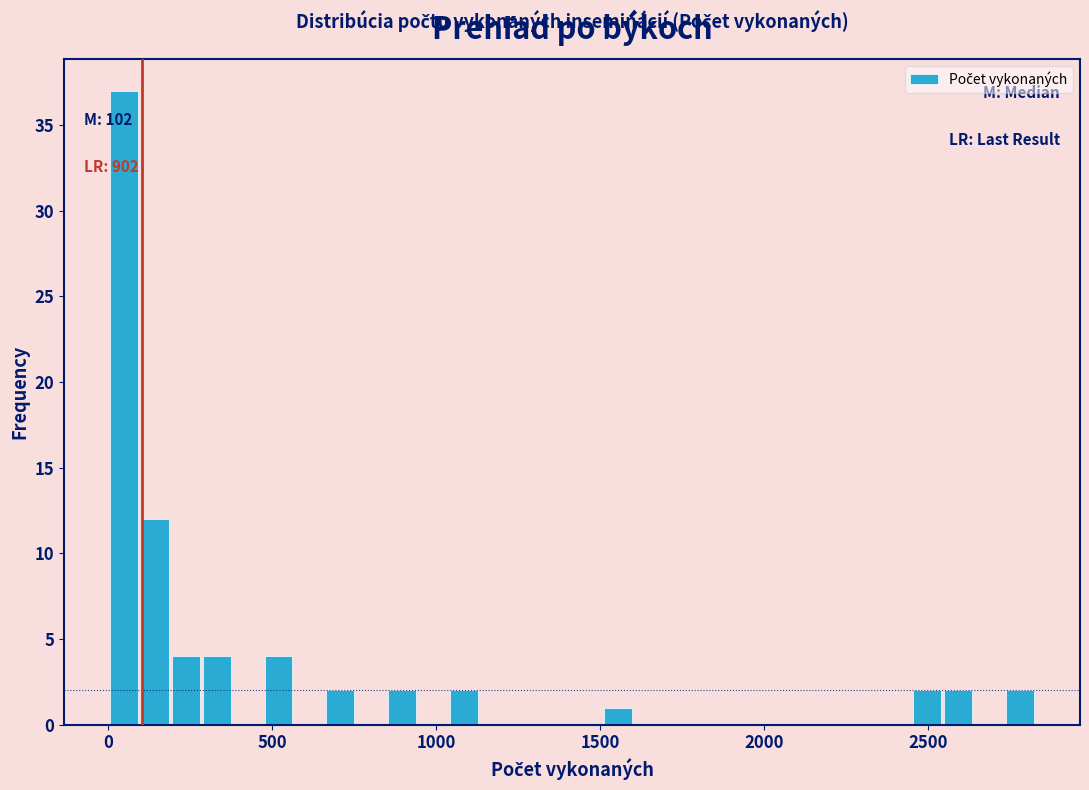

Around what value on the x-axis is the tallest bar? Give the approximate position of its centre, as read against the axis.

50